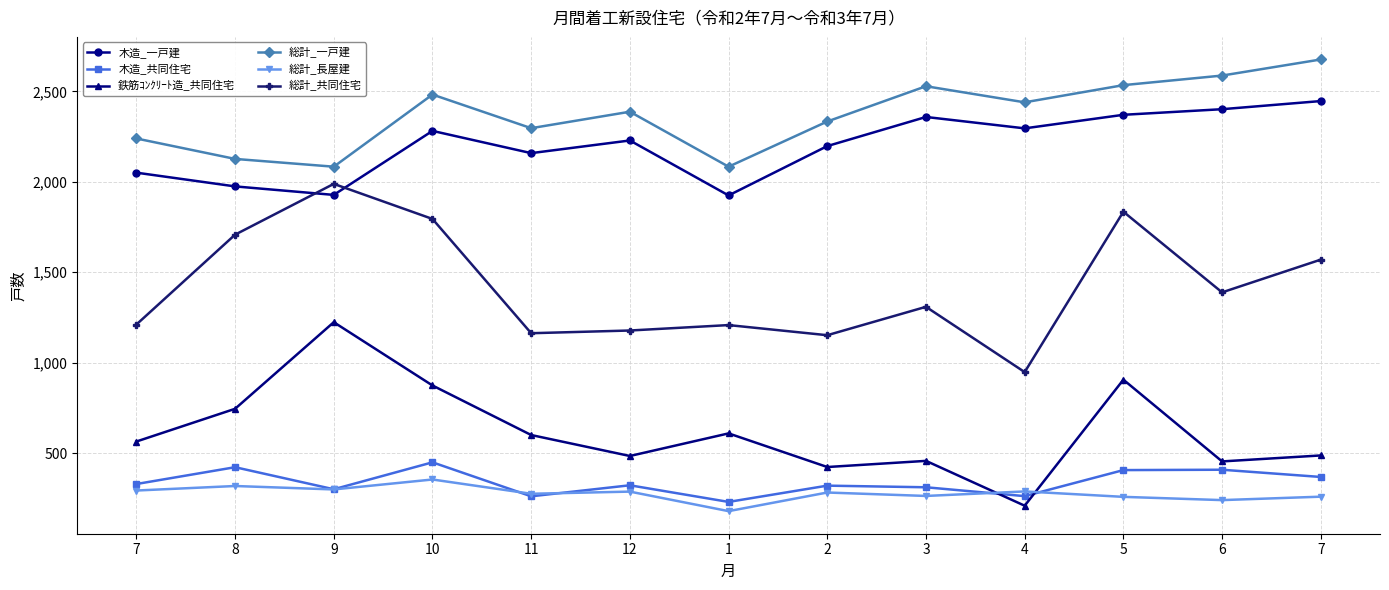

Between 12 and 7, which is larger?

7